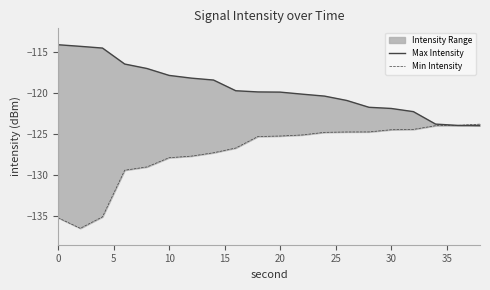

Is the value of Min Intensity at 0 greater than the value of Max Intensity at 20?

No